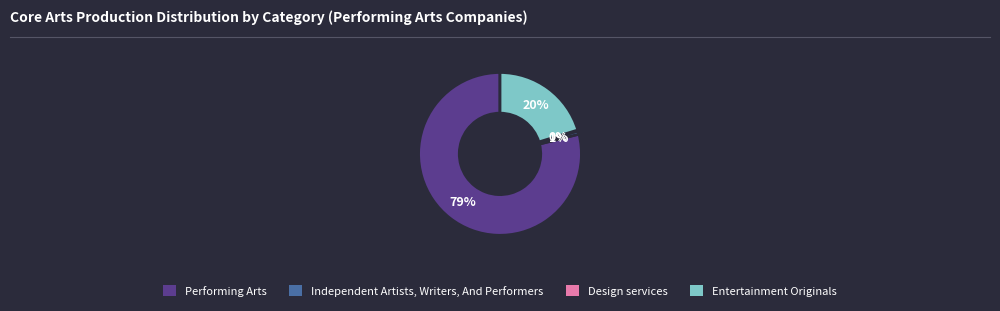

Does any single category account for the majority?

Yes